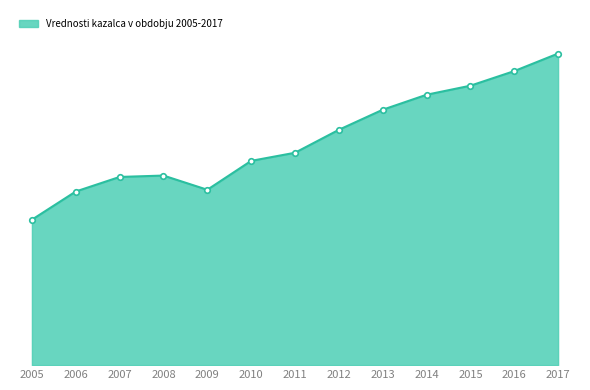

Which has a higher value, 2008 or 2014?

2014